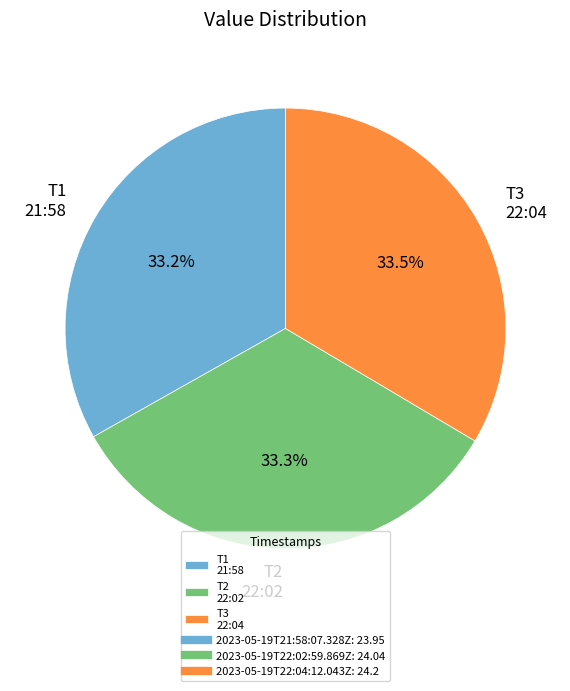

What is the ratio of the value at T1 21:58 to the value at T3 22:04?

1.0